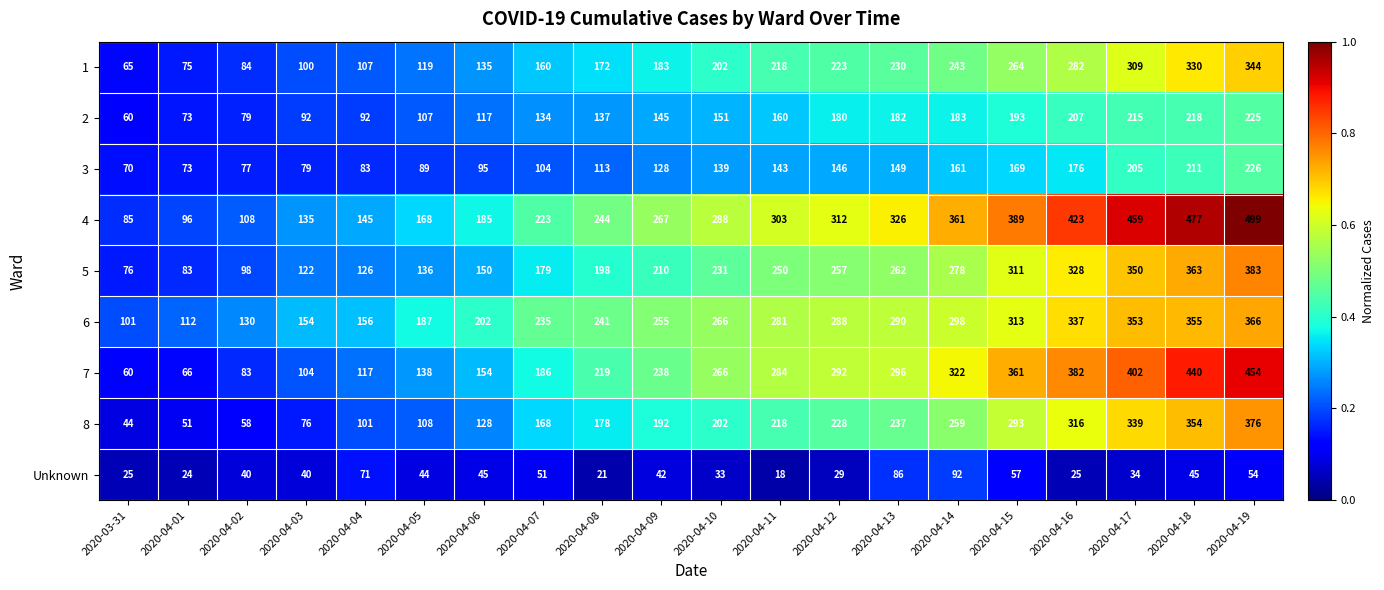

What is the sum of the 2 values at 2020-04-11 and 2020-04-02?

239